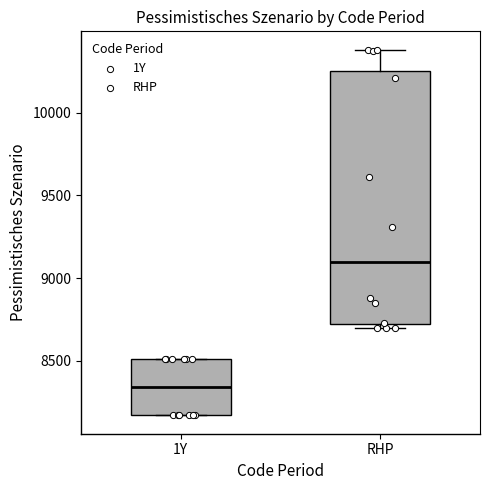

Which box's median line is the highest?

RHP